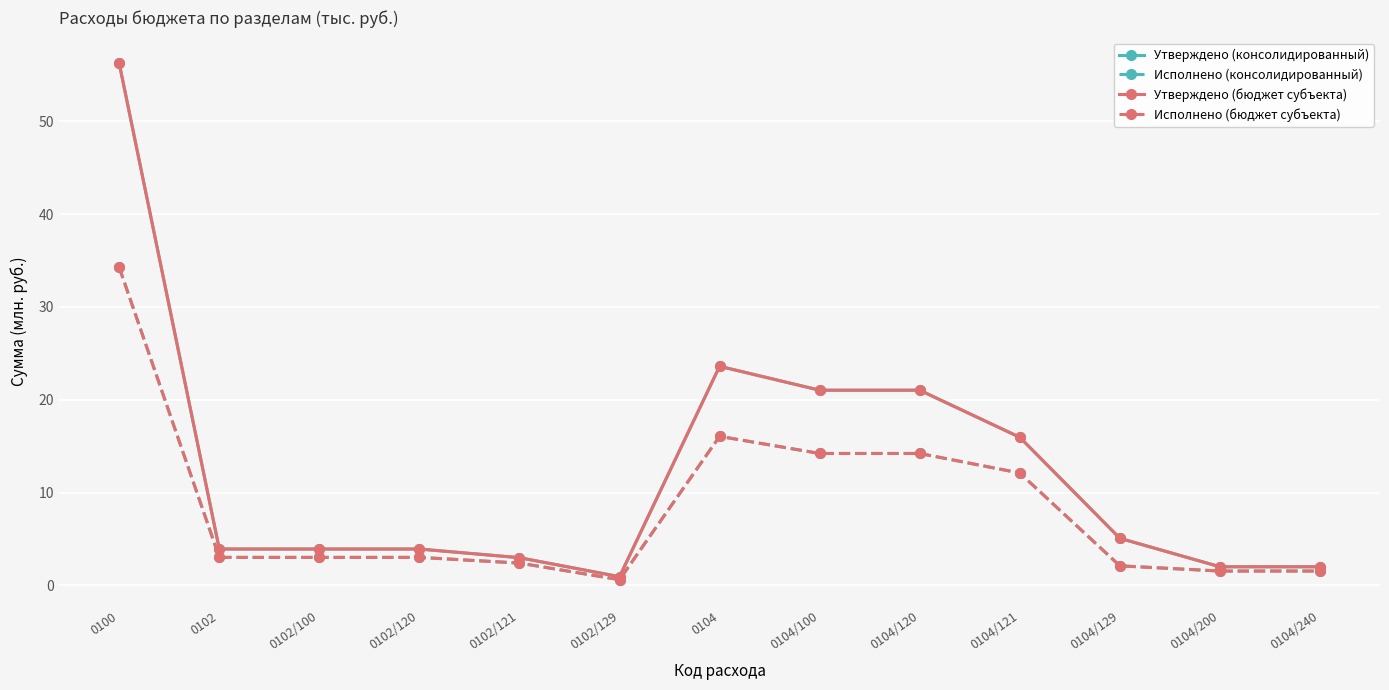

At 0104/100, list the series in order from smallest to largest.

Исполнено (консолидированный), Исполнено (бюджет субъекта), Утверждено (консолидированный), Утверждено (бюджет субъекта)